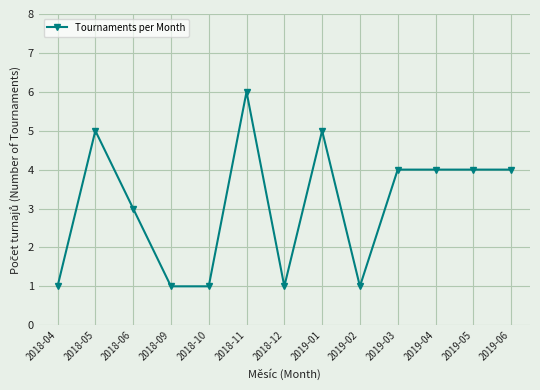

At which category does the data reach its first local peak?

2018-05